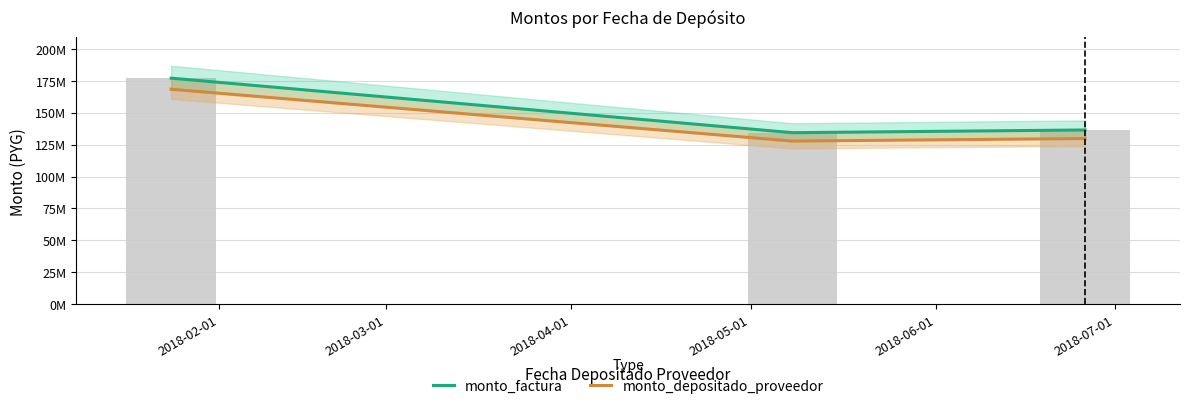

The value of monto_factura at 2018-02-01 is 176920000. True or false?

True